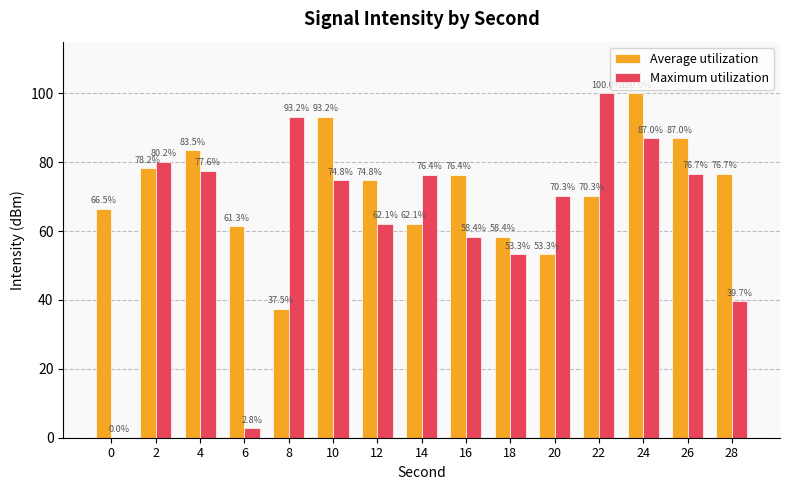

At which category is the sum across all series the highest?

24